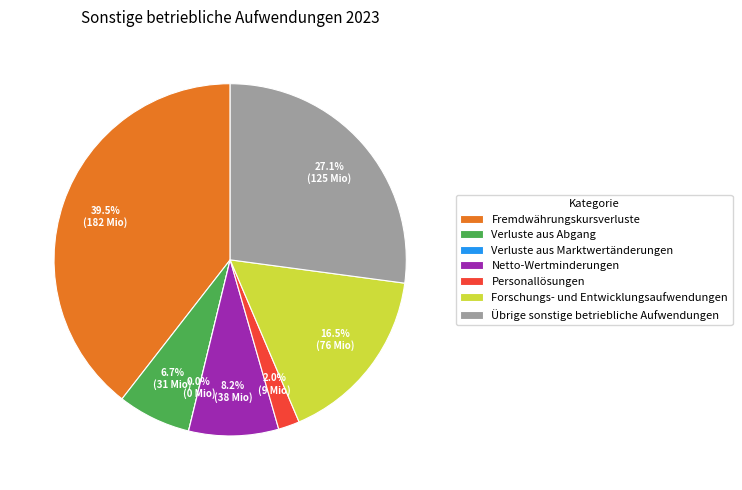

How many slices are in this pie chart?

7